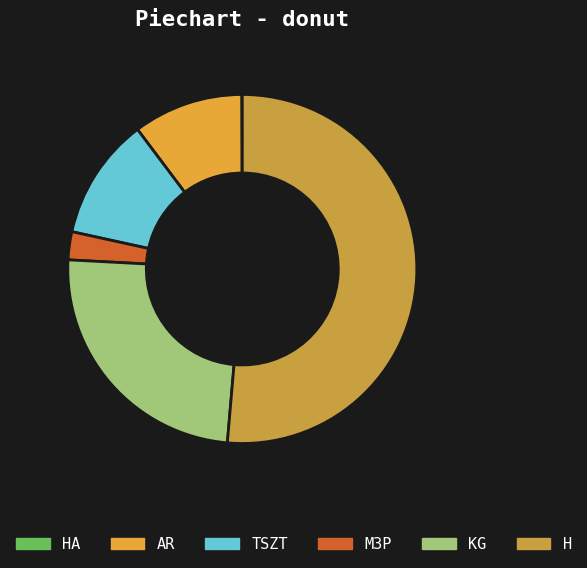

Which slice is the largest?

H